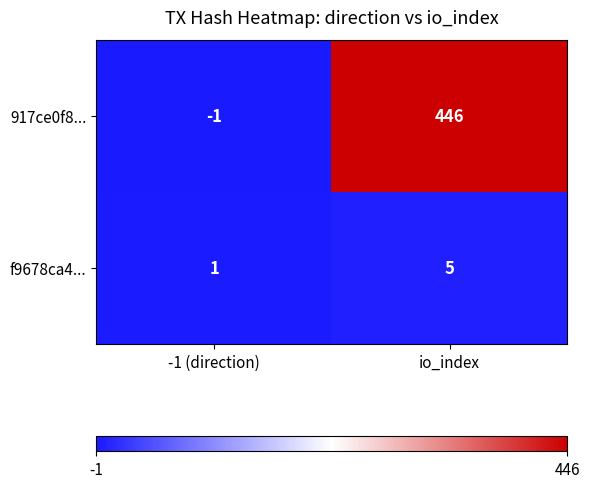

True or false: f9678ca4... has a value of 1 at -1 (direction).

True